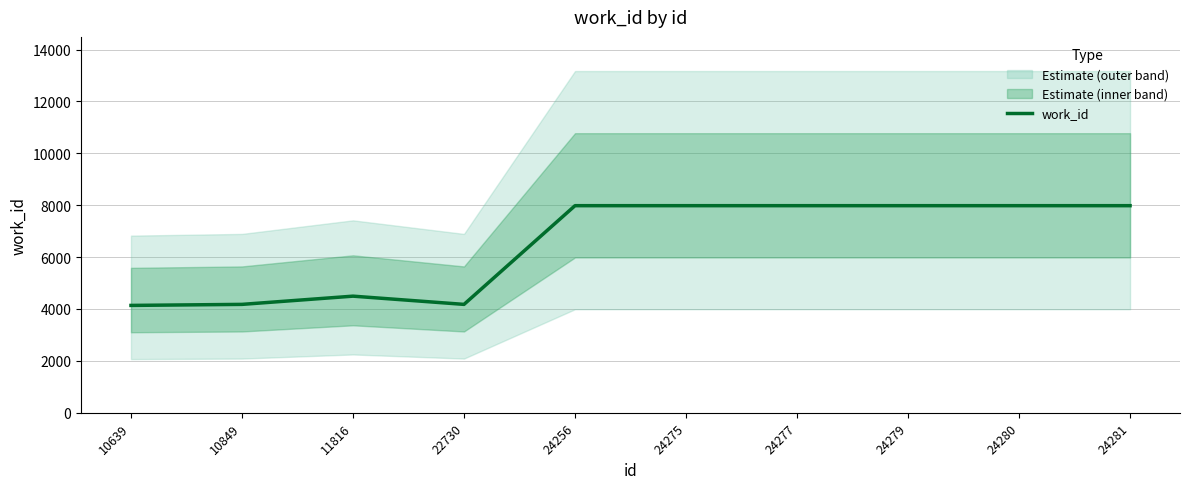

Is it true that the value at 11816 is 4495?

True